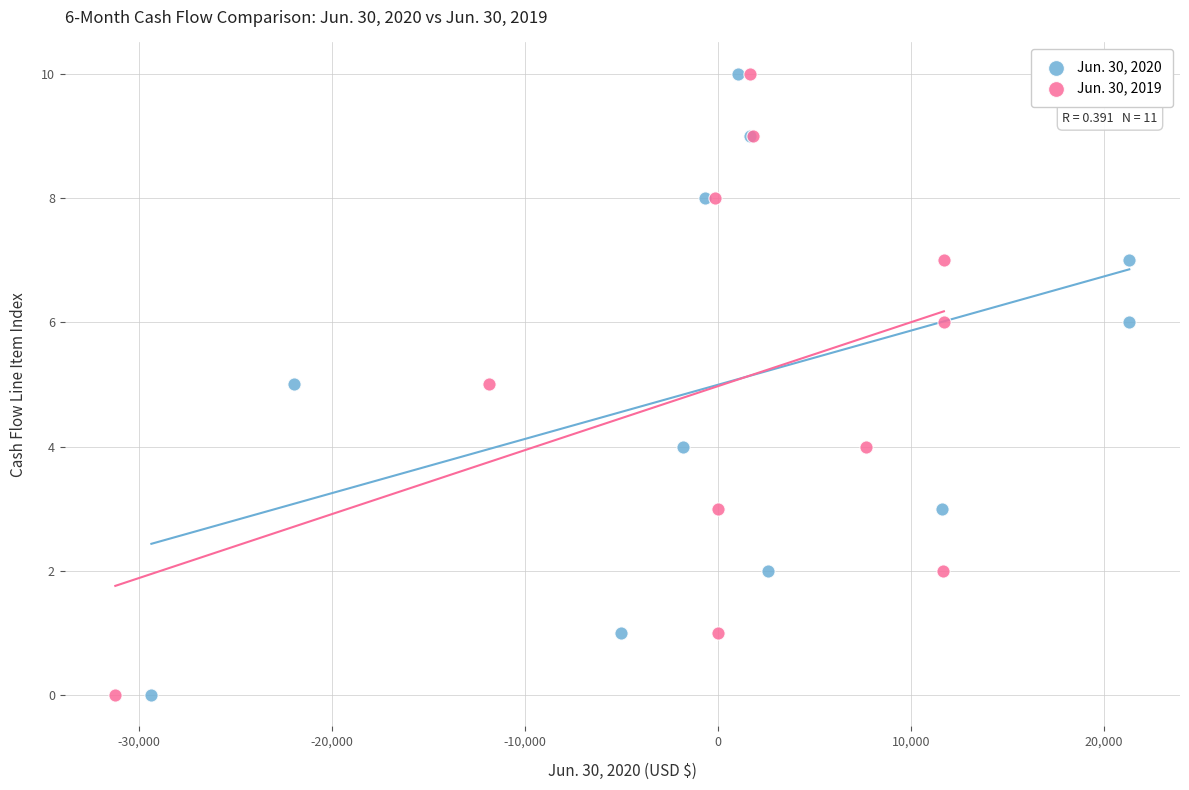

What are all the series names shown in the legend?

Jun. 30, 2020, Jun. 30, 2019